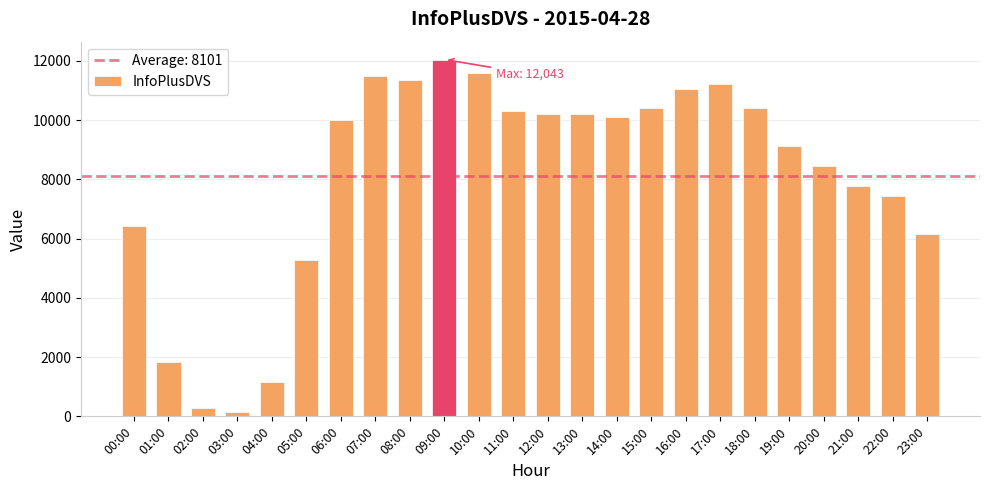

What is the maximum value shown in the chart?

12043